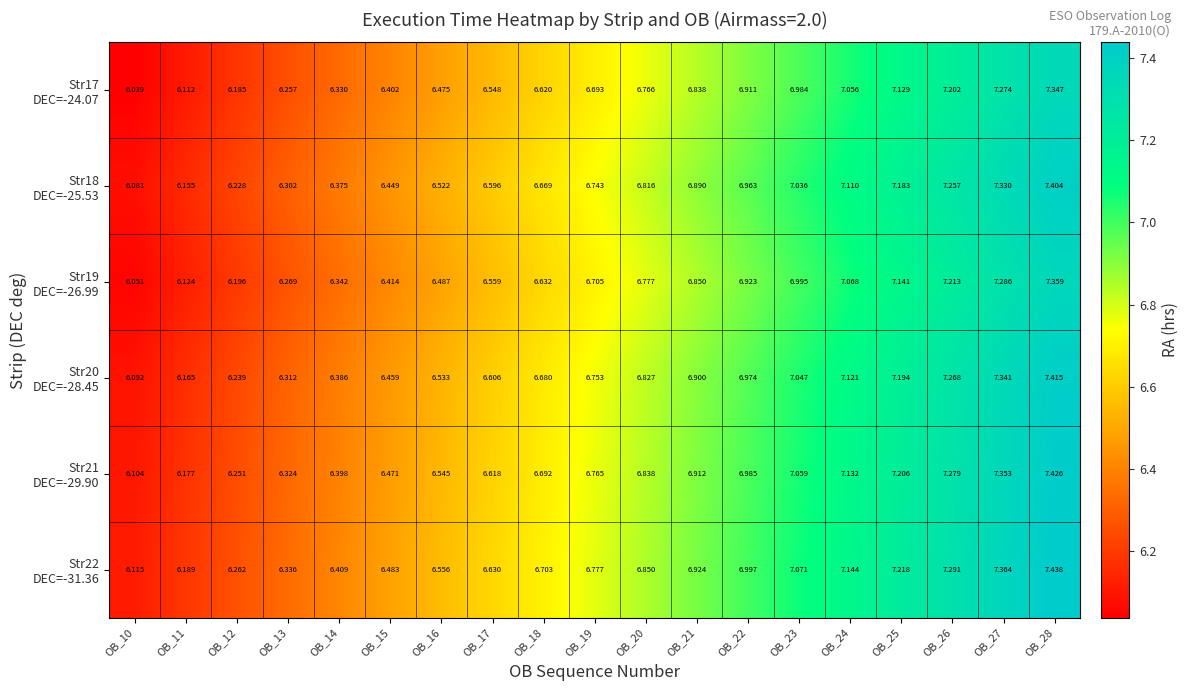

Between OB_13 and OB_18, which is larger?

OB_18